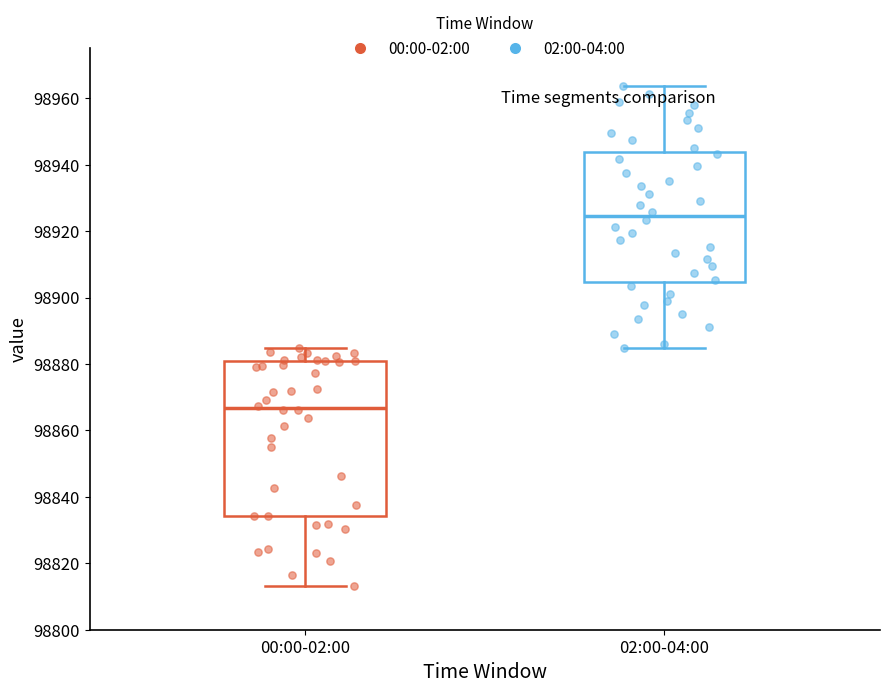

Which box's median line is the lowest?

00:00-02:00